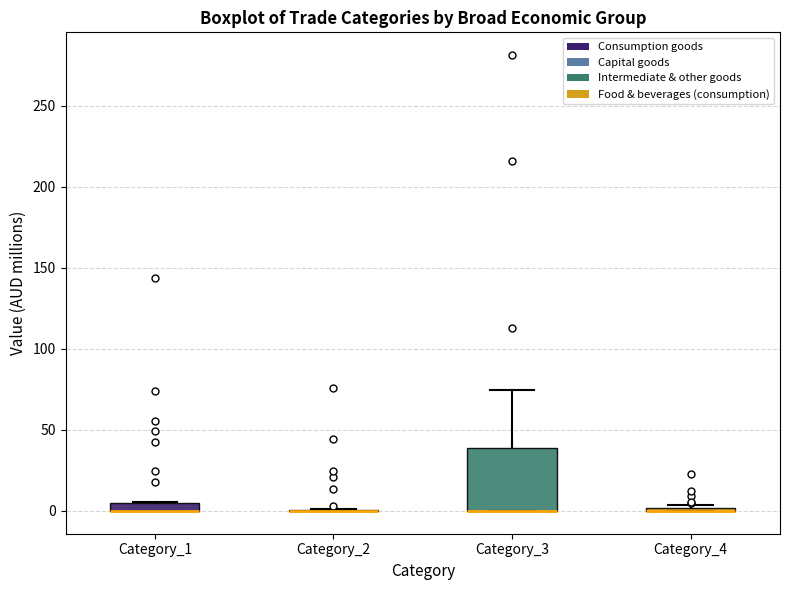

Which box is the tallest, from its lower edge to its upper edge?

Category_3